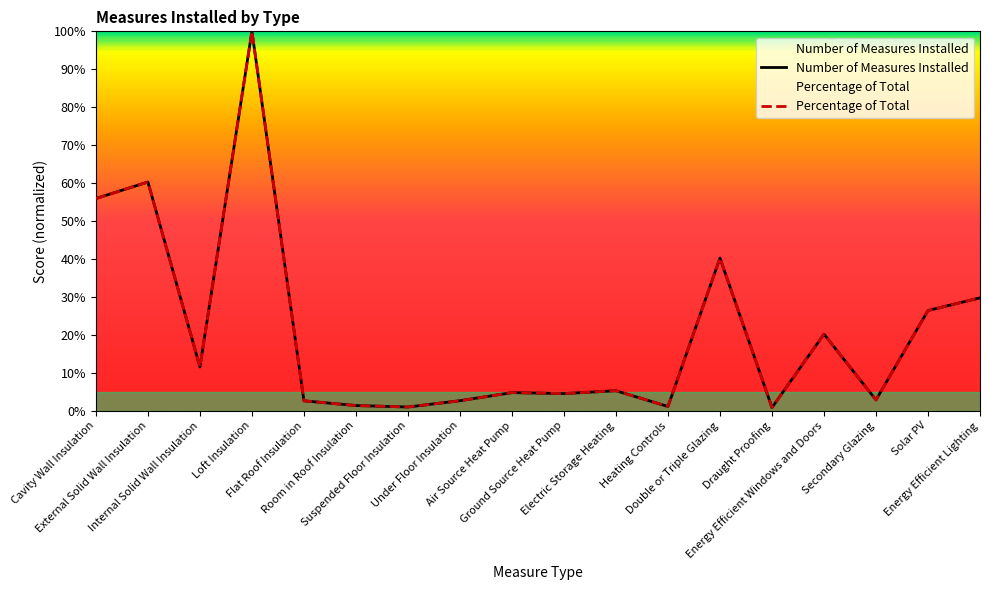

Which has a higher value, Energy Efficient Windows and Doors or Suspended Floor Insulation?

Energy Efficient Windows and Doors